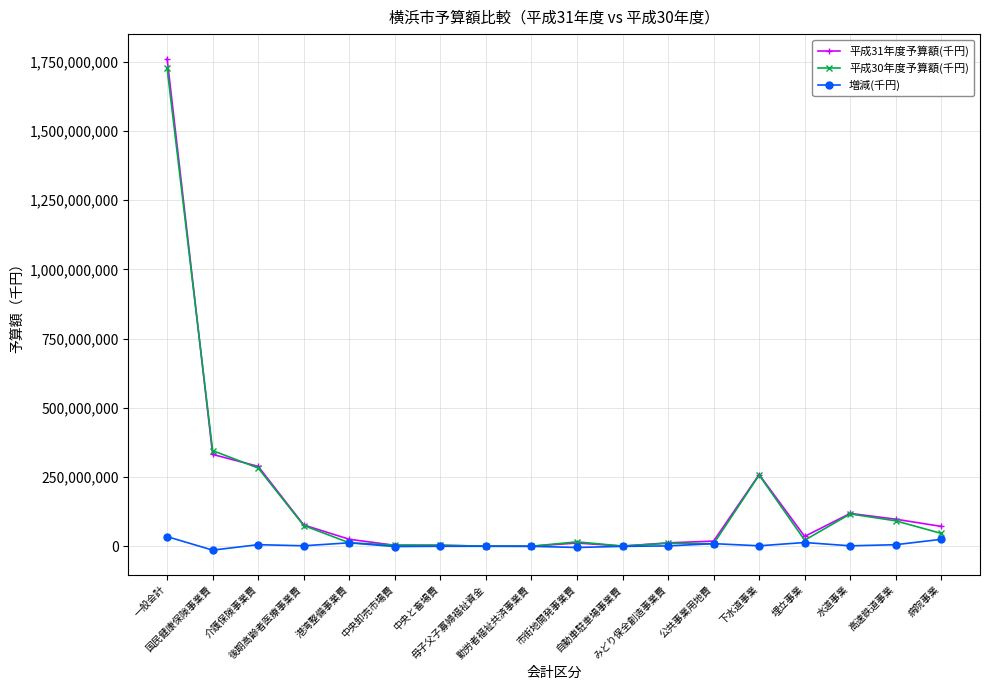

Which series has the largest range (max minus min)?

平成31年度予算額(千円)